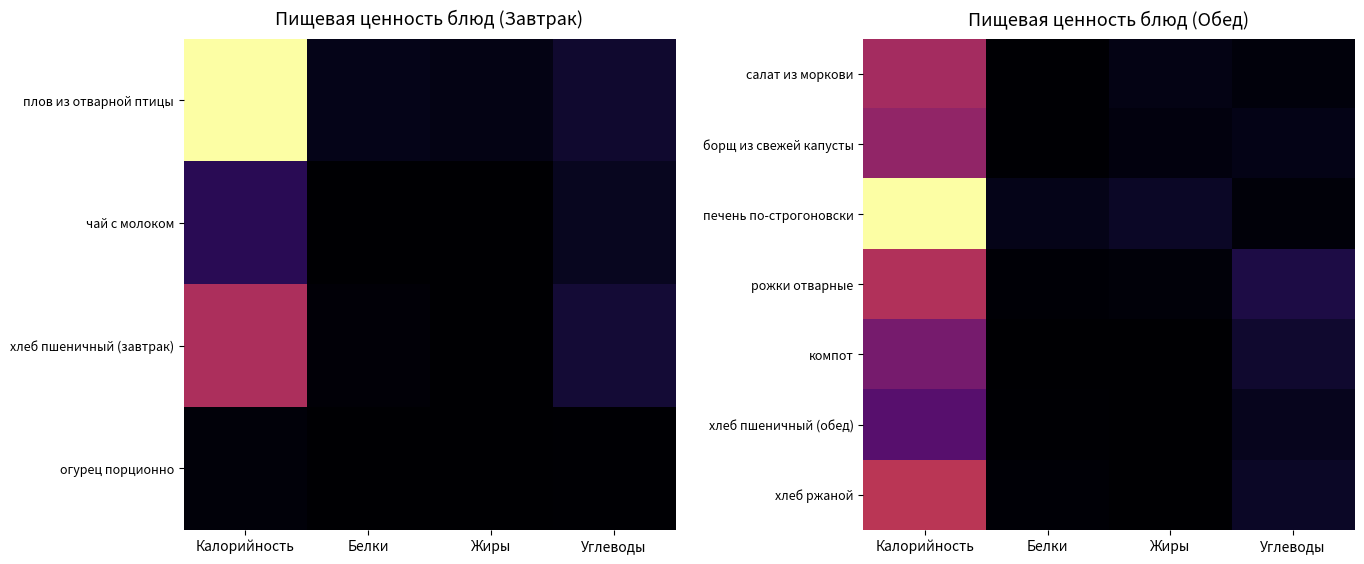

Which has a higher value, Белки or Углеводы?

Углеводы